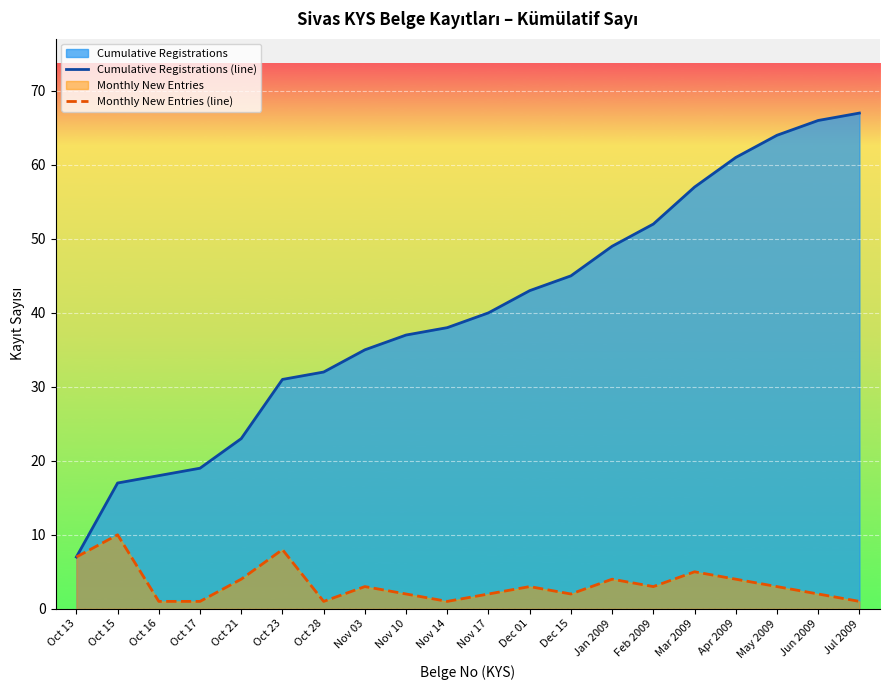

At which label does Cumulative Registrations (line) first exceed 40?

Dec 01